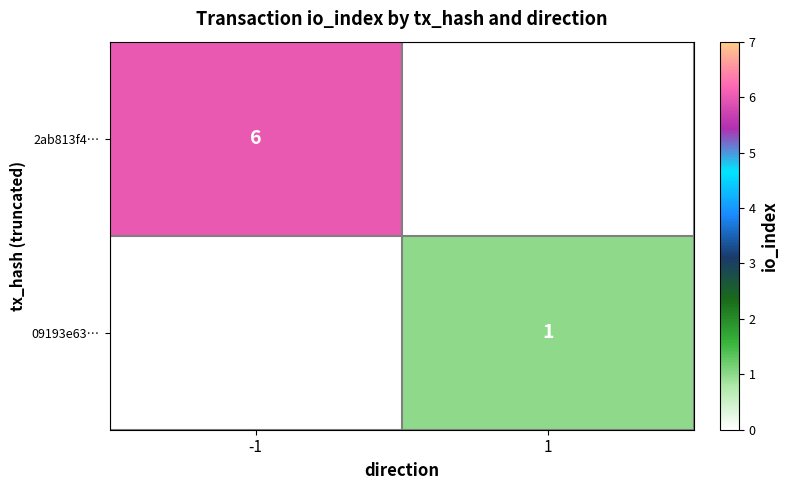

True or false: 09193e63… has a value of 1 at 1.

True